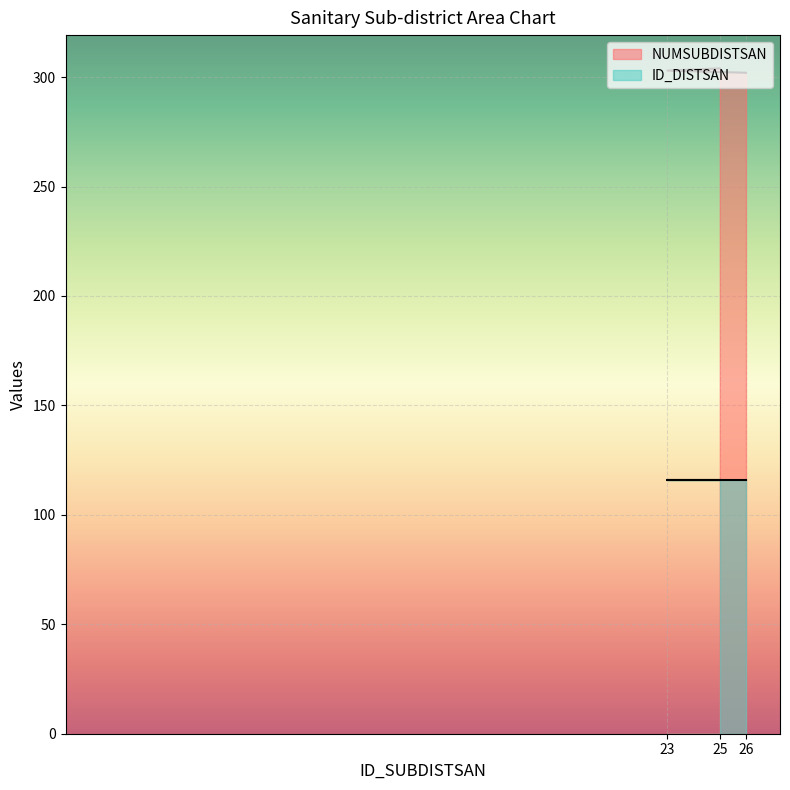

What is the value of the 1st point from the left?

304